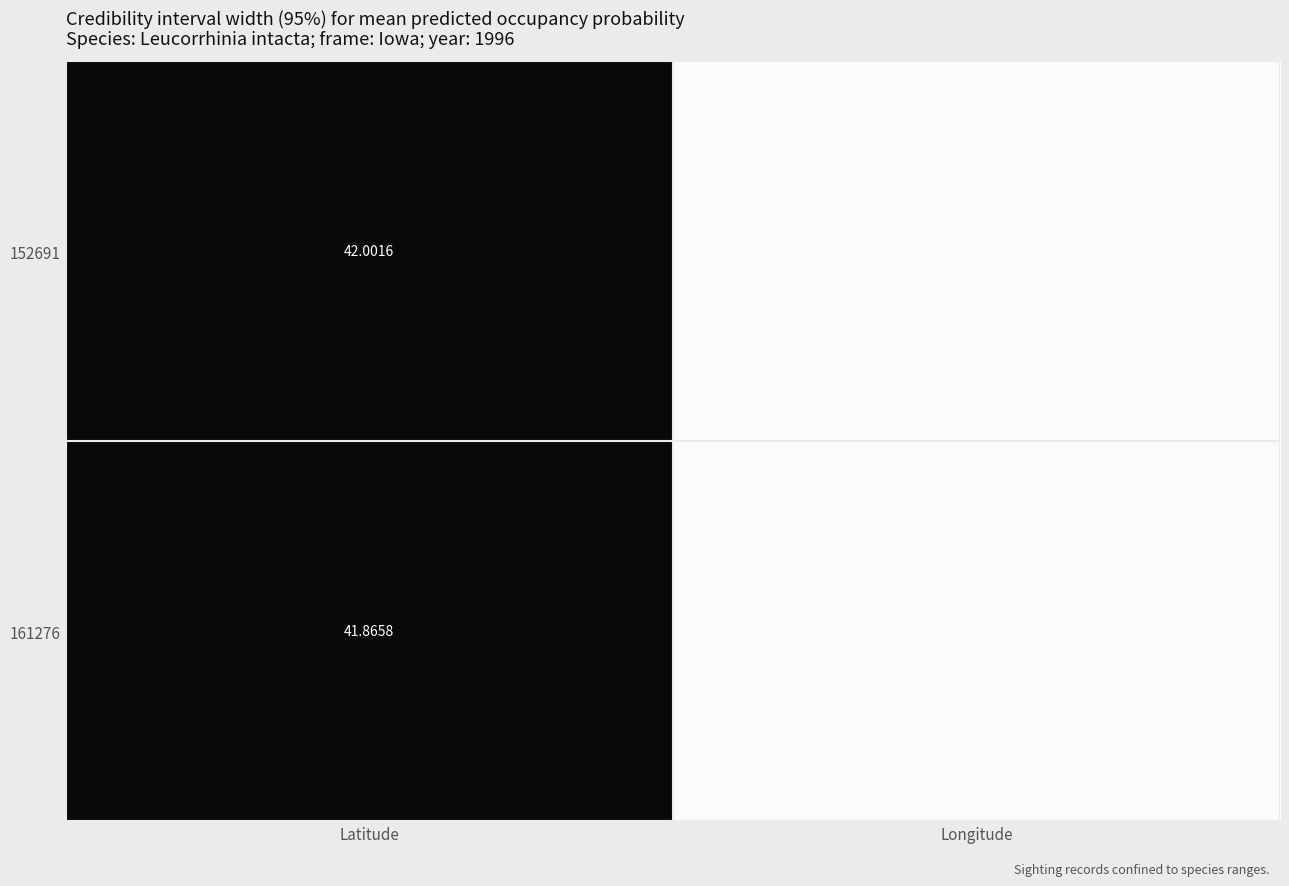

Which category has the lowest value across all series?

Longitude